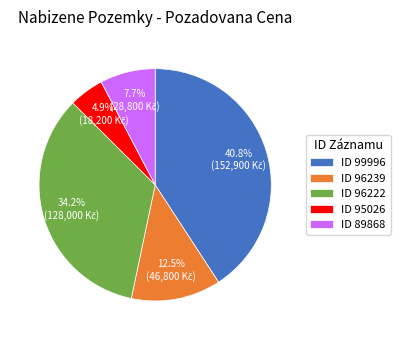

How much of the chart is everything except ID 99996?

59.2%